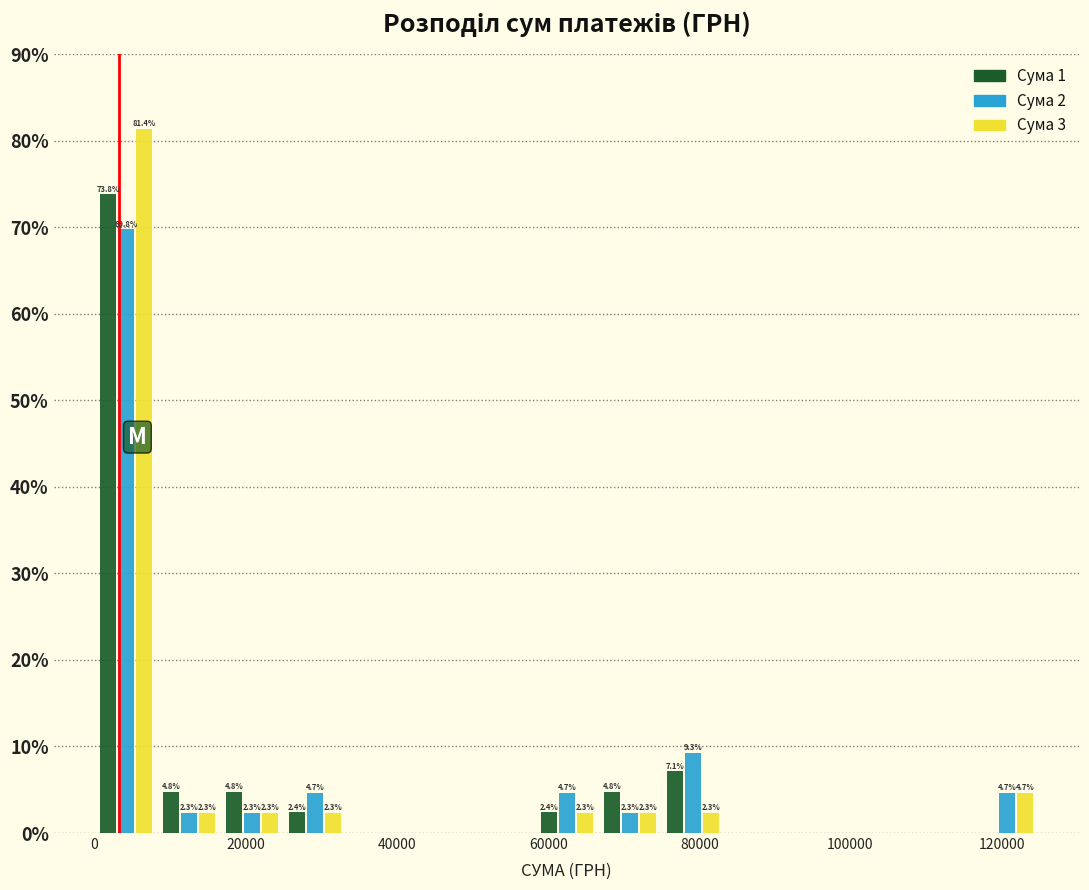

In the Сума 2 series, which range on the x-axis has the tallest bar?

0 to 8000